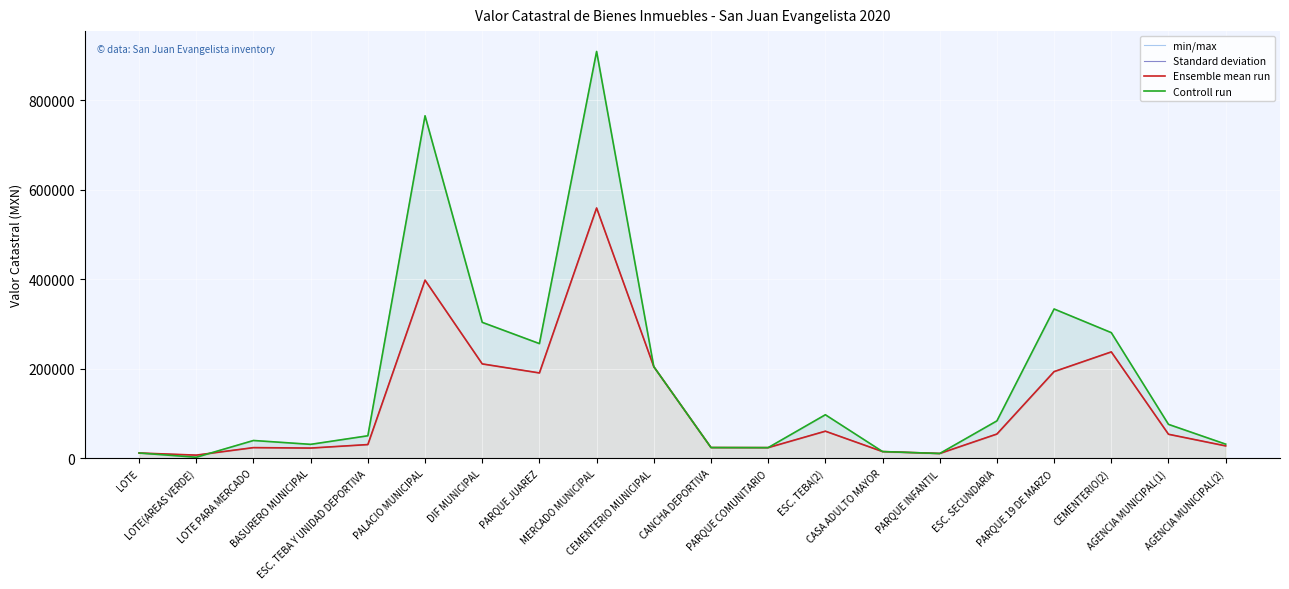

How many interior local valleys does the Standard deviation series have?

5